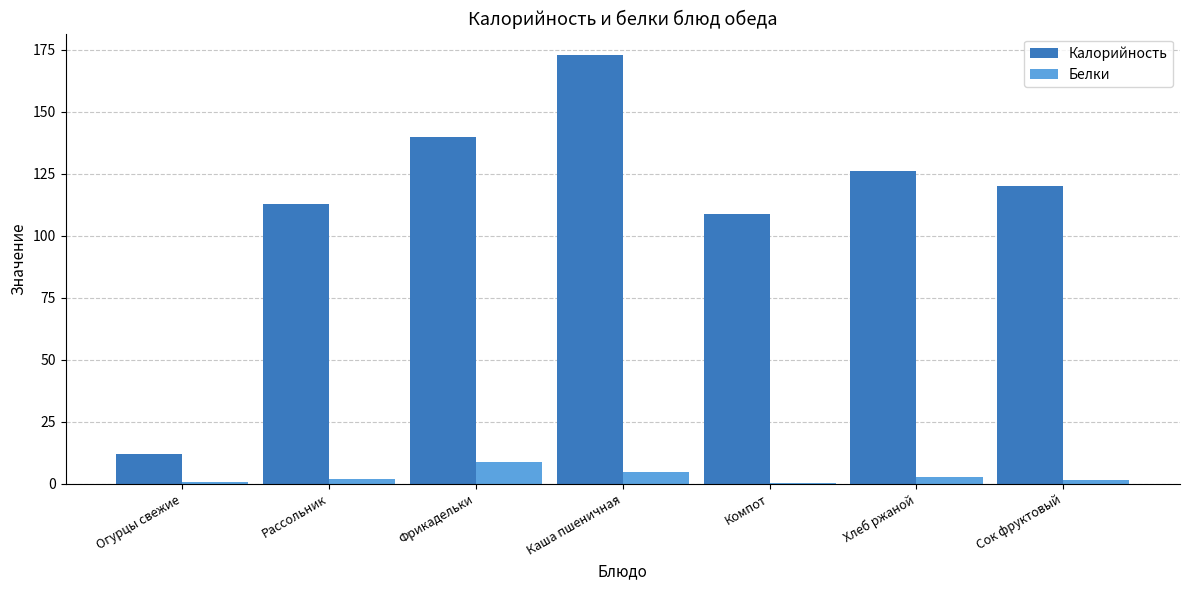

Are the bars grouped side by side (vs. stacked)?

Yes